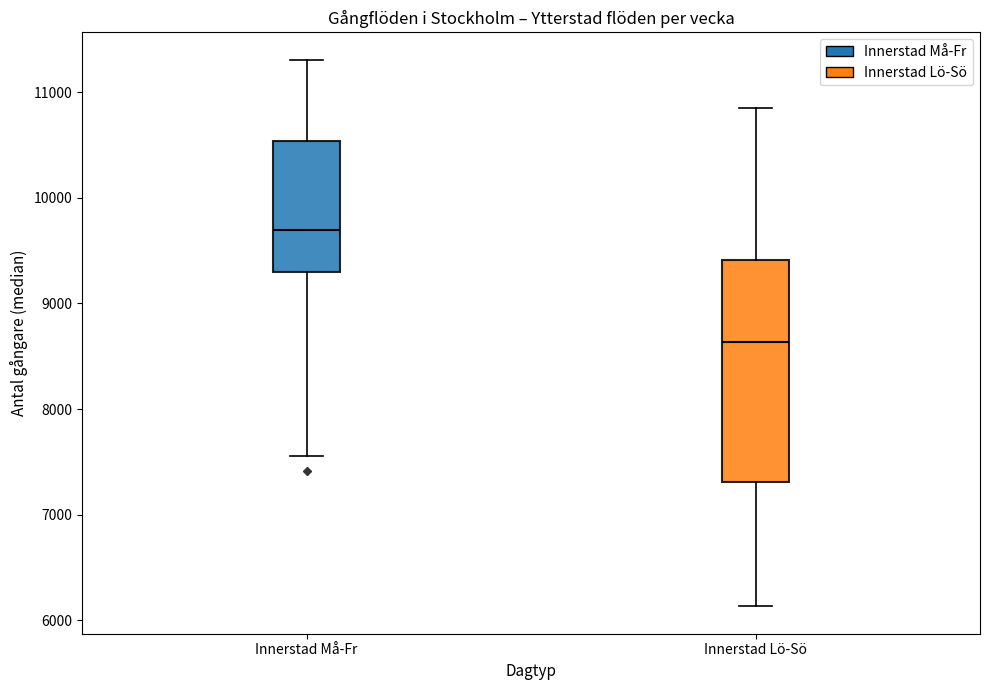

Comparing the boxes themselves (not the whiskers), which one is the tallest?

Innerstad Lö-Sö